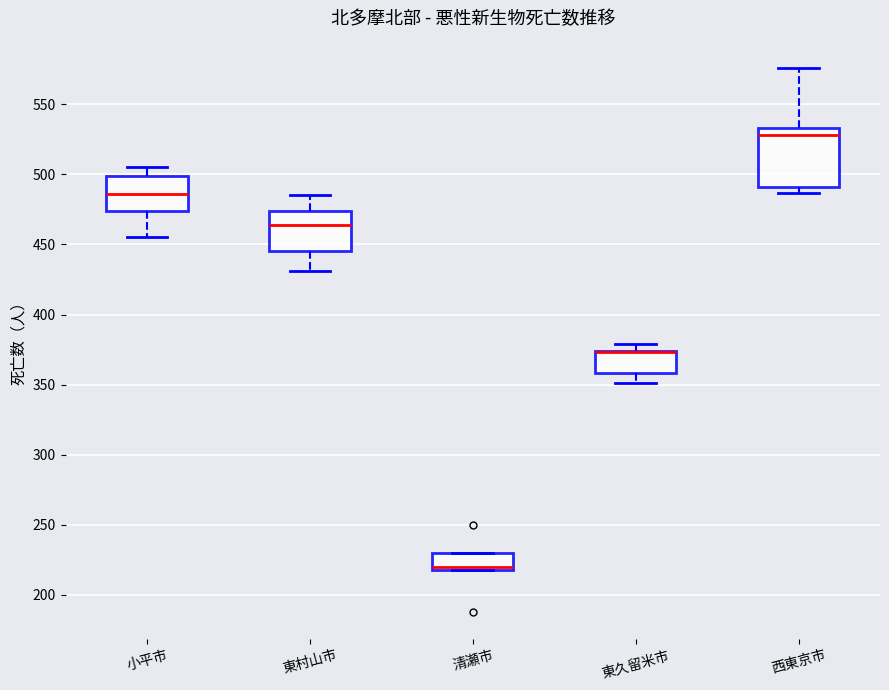

Where is the upper edge of the box for 西東京市 on the y-axis? The values are not printed on the chart, so give them approximately, as read against the axis.

535